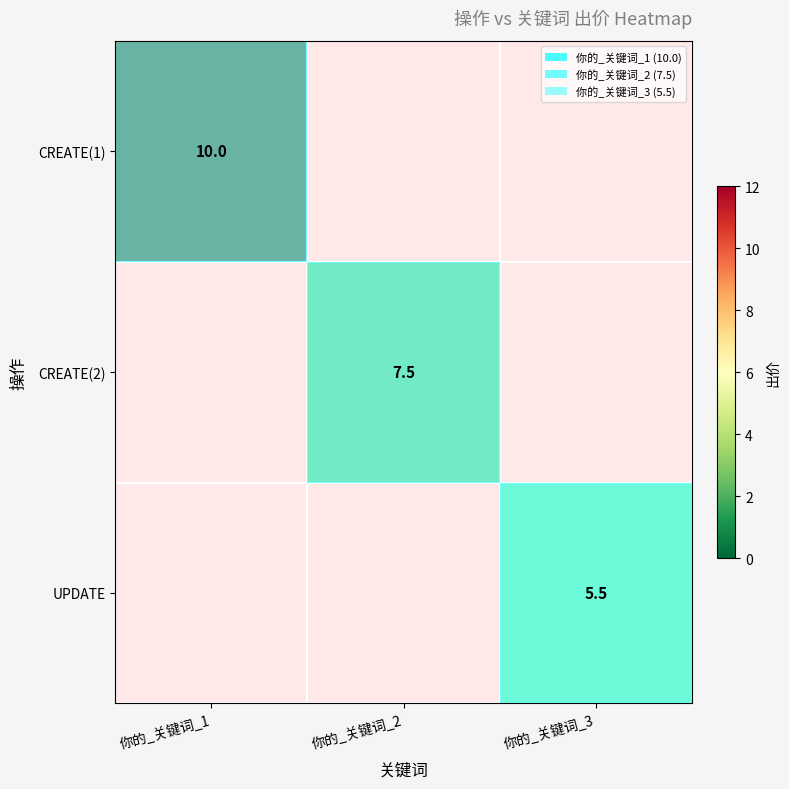

What is the total value across all series at 你的_关键词_1?

10.0